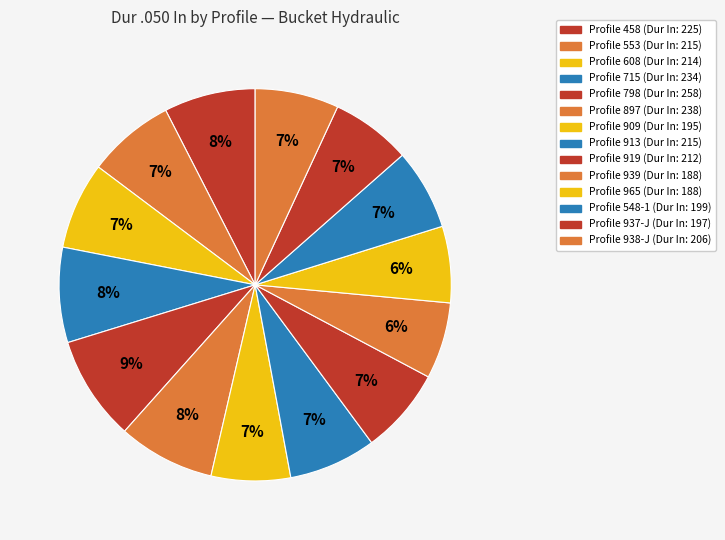

Count the number of slices in the pie.

14